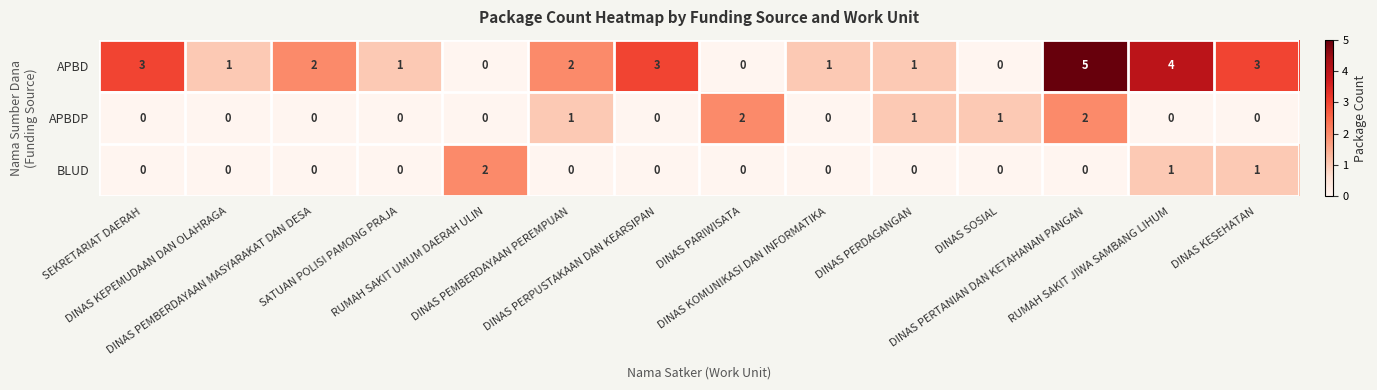

How many APBD values are between 1 and 3?

9